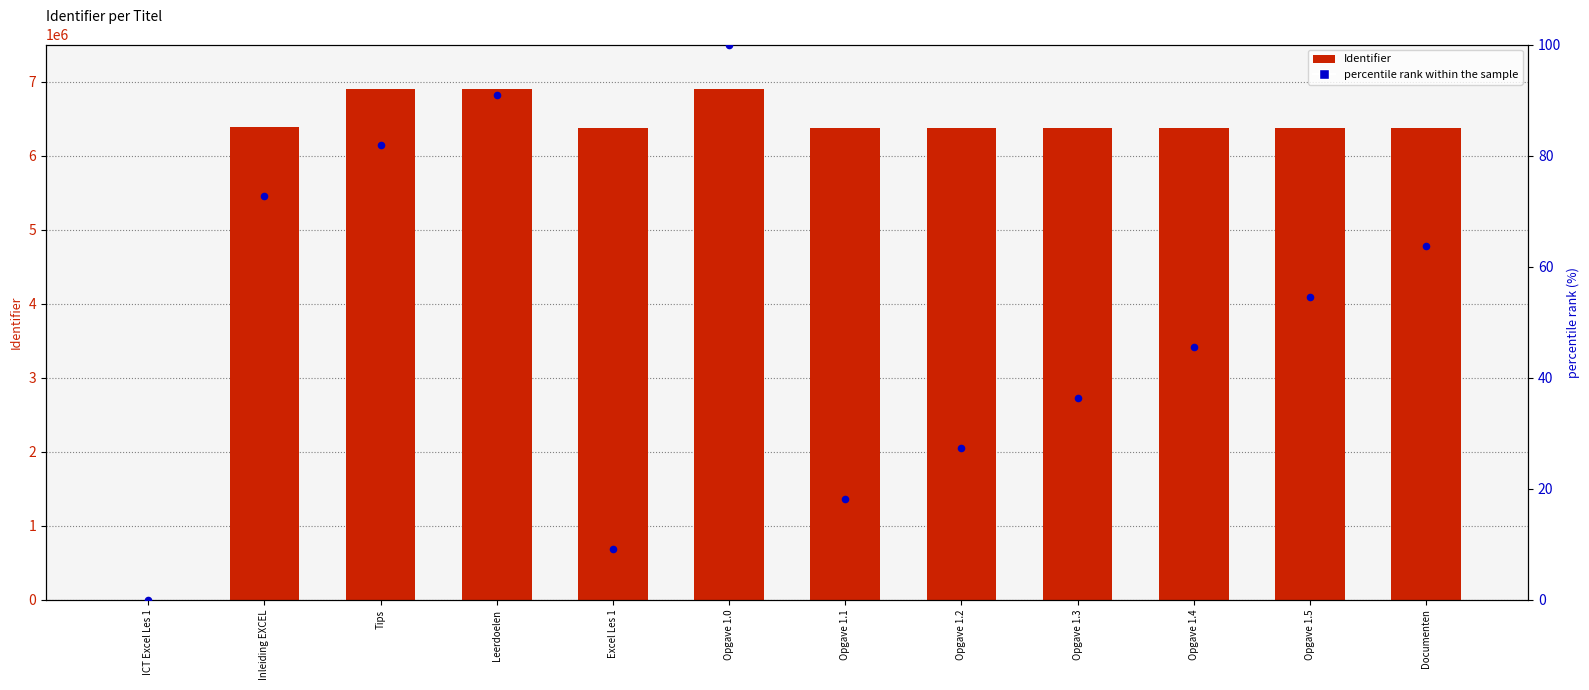

Is the value of Identifier at Opgave 1.1 greater than the value of percentile rank within the sample at Inleiding EXCEL?

Yes